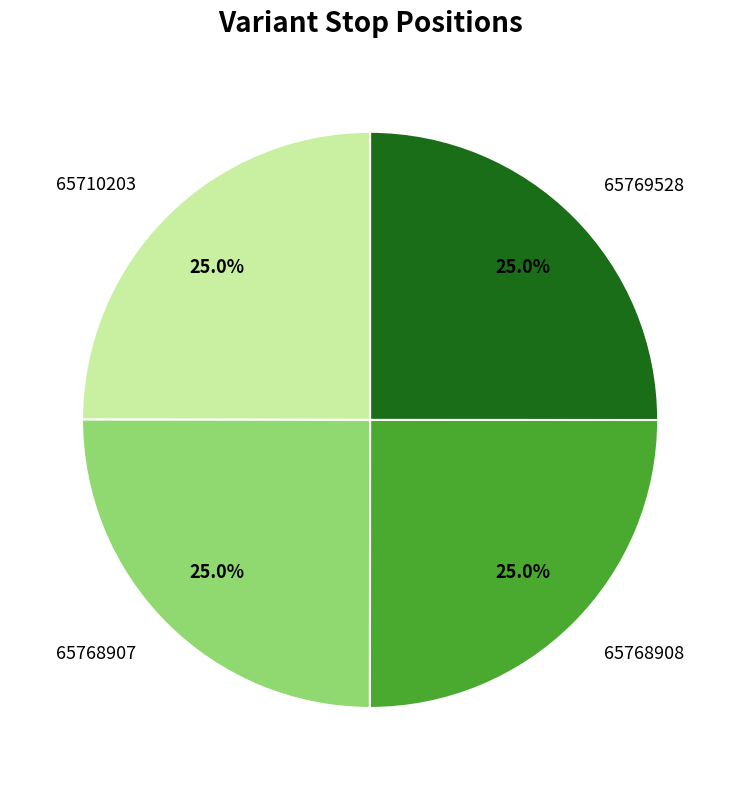

Approximately how many times larger is the value at 65768907 compared to 65710203?

1.0